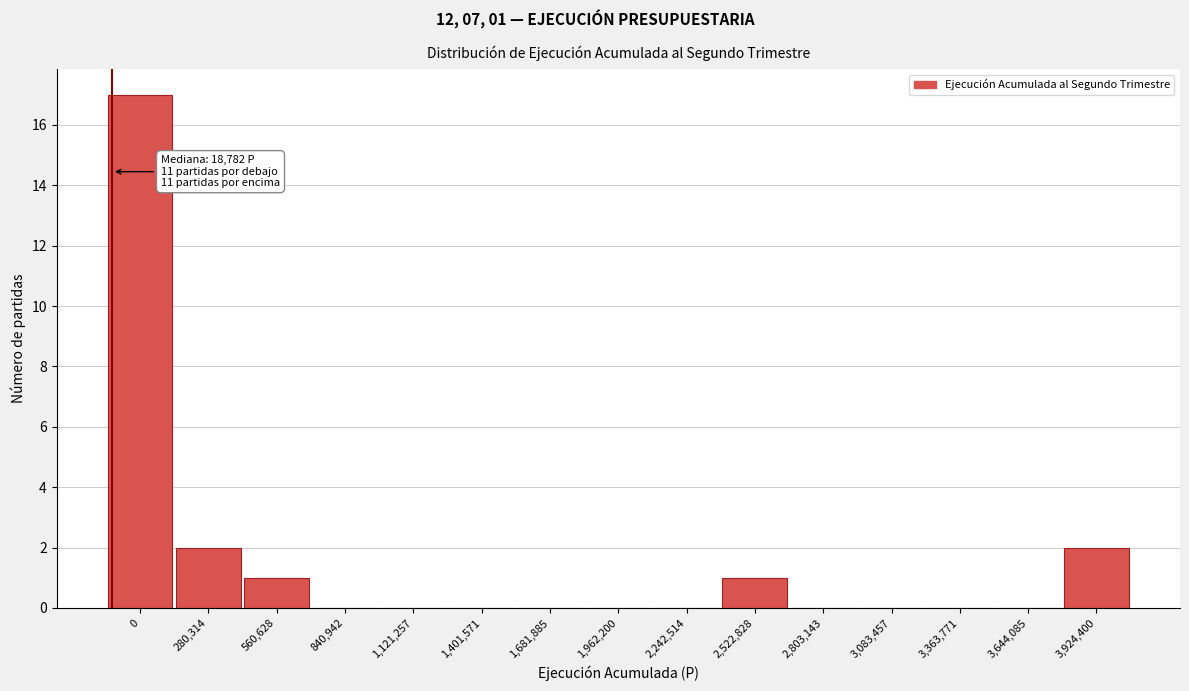

Reading left to right, list all the values displayed in this chart.

0=17	280,314=2	560,628=1	840,942=0	1,121,257=0	1,401,571=0	1,681,885=0	1,962,200=0	2,242,514=0	2,522,828=1	2,803,143=0	3,083,457=0	3,363,771=0	3,644,085=0	3,924,400=2